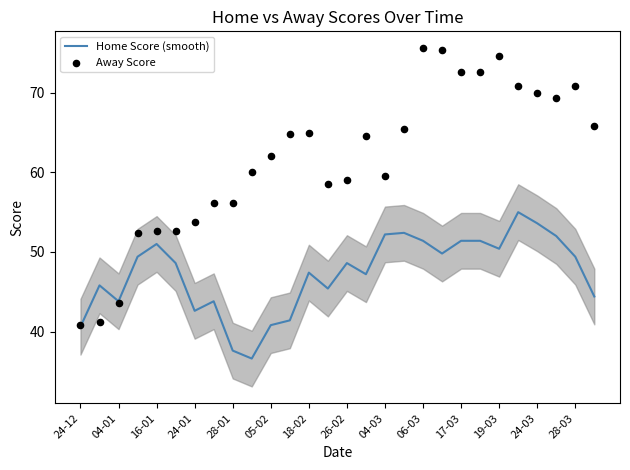

Which series has the largest total across all categories?

Away Score